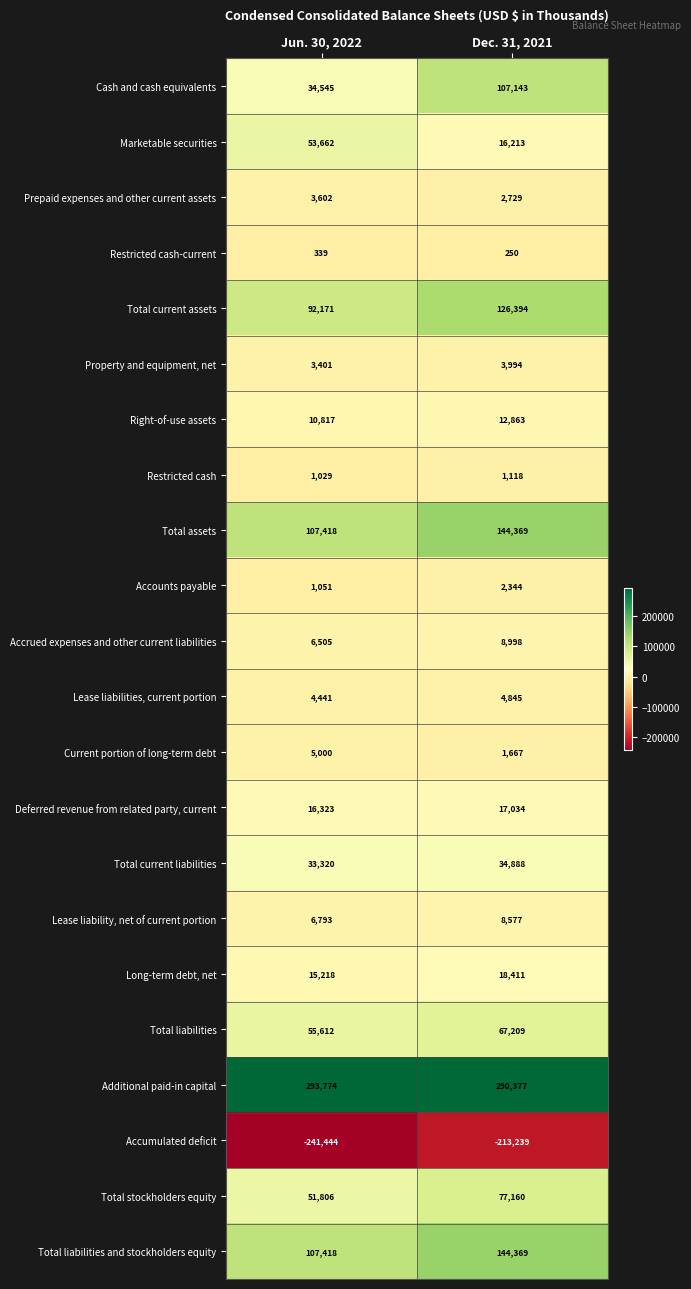

Which series has the largest total across all categories?

Additional paid-in capital